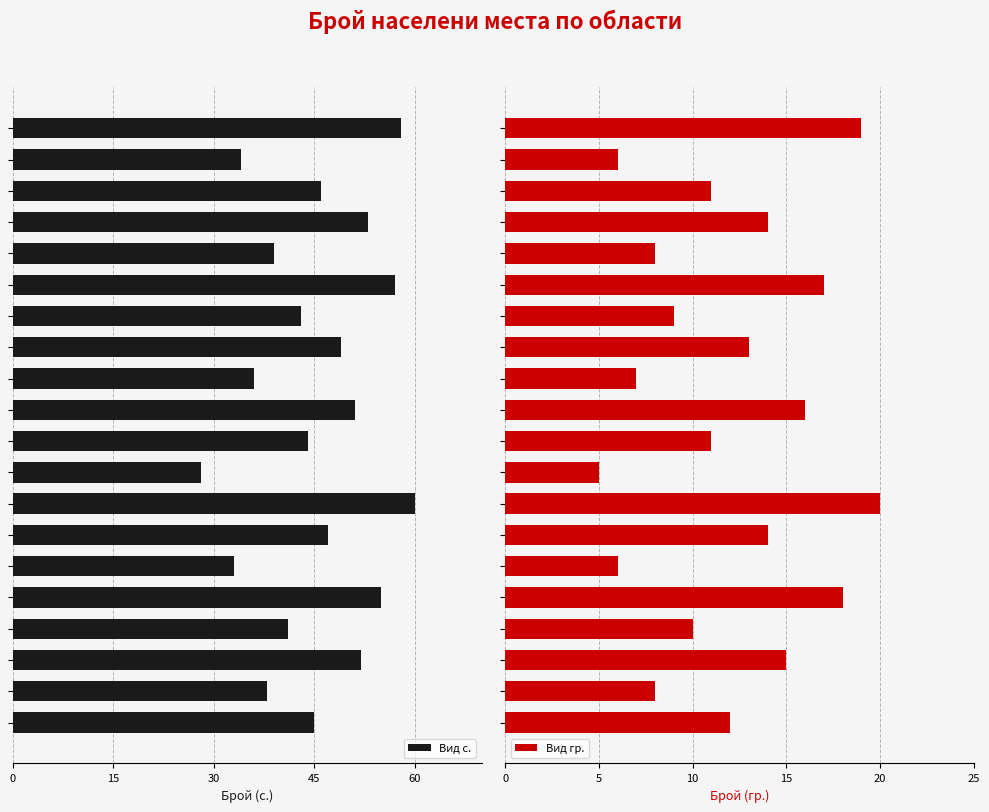

Rank the series by their maximum value, from highest to lowest.

Вид с., Вид гр.